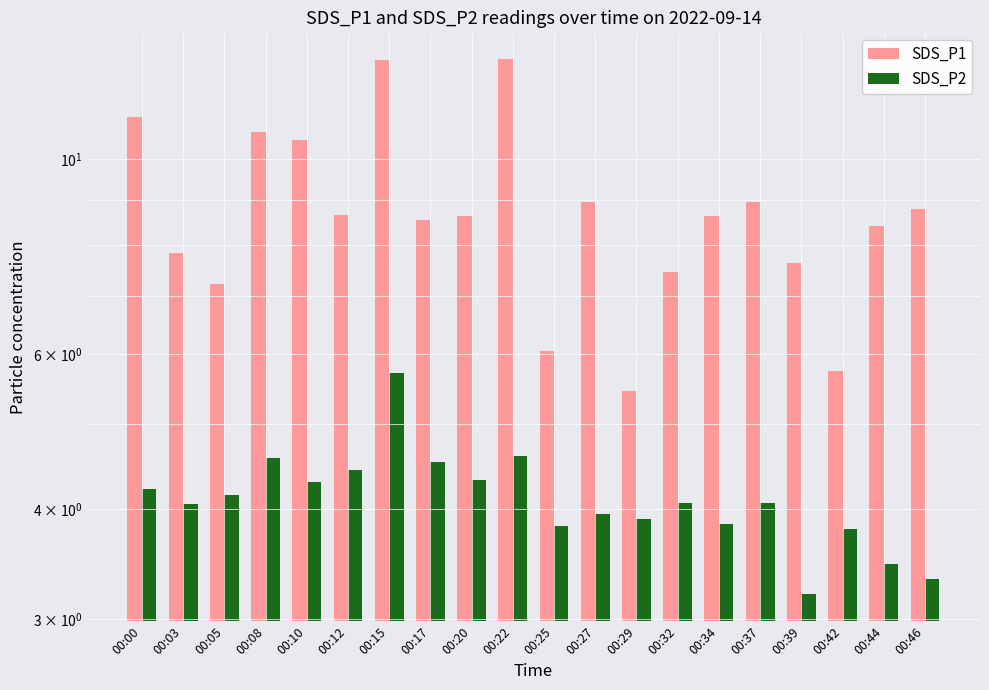

At which category is the sum across all series the highest?

00:15